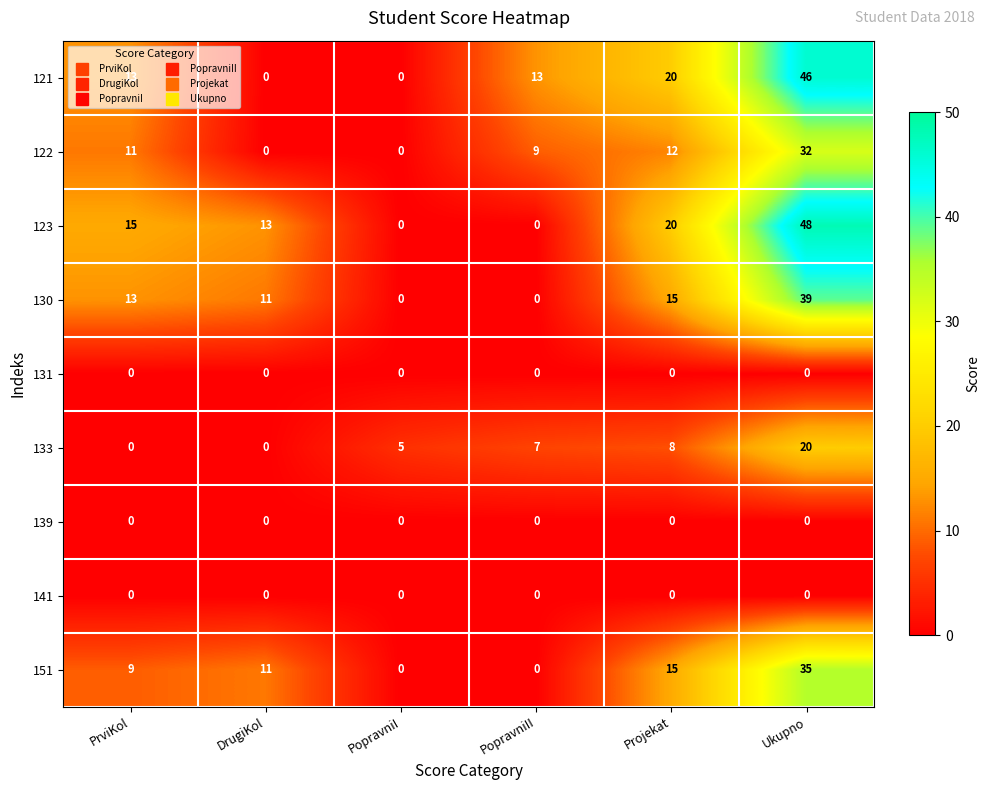

What value does the 151 series have at DrugiKol, to the nearest 5?

10